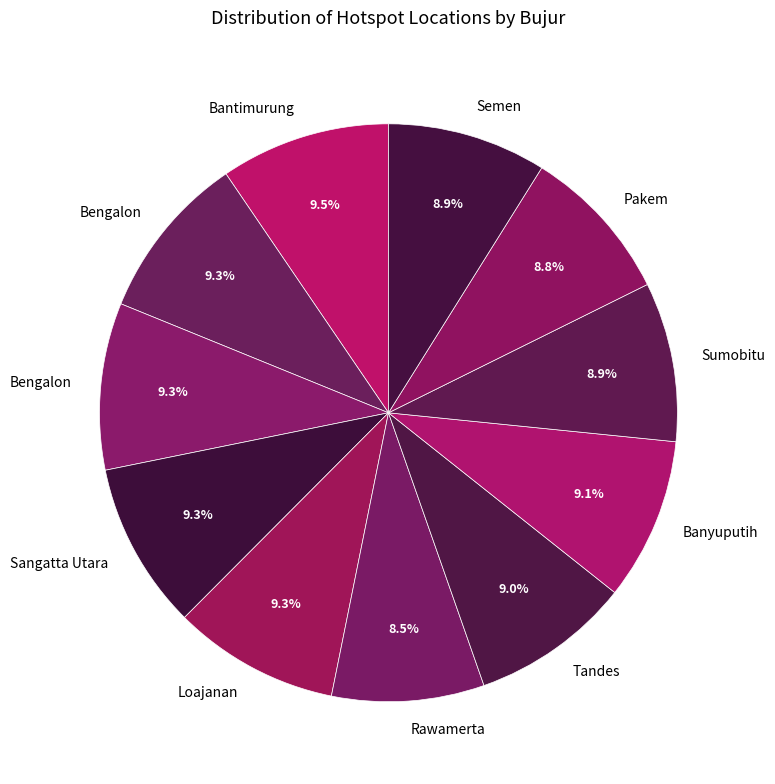

Count the number of slices in the pie.

11